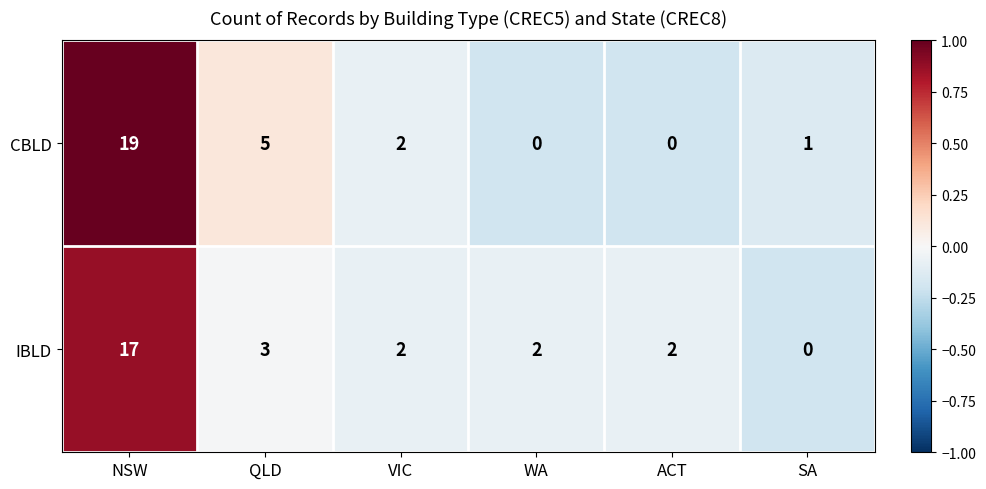

List the series in order of their peak value, lowest first.

IBLD, CBLD